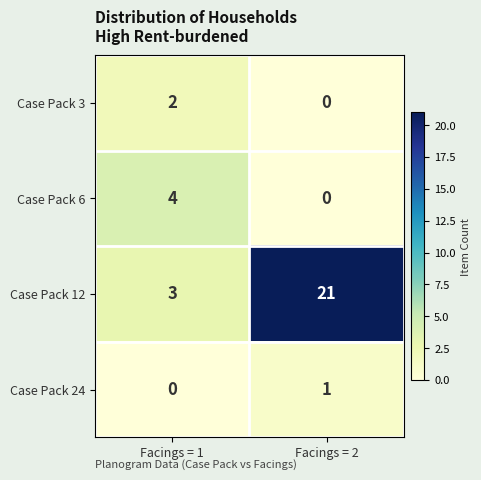

List the series in order of their peak value, lowest first.

row_3, row_0, row_1, row_2